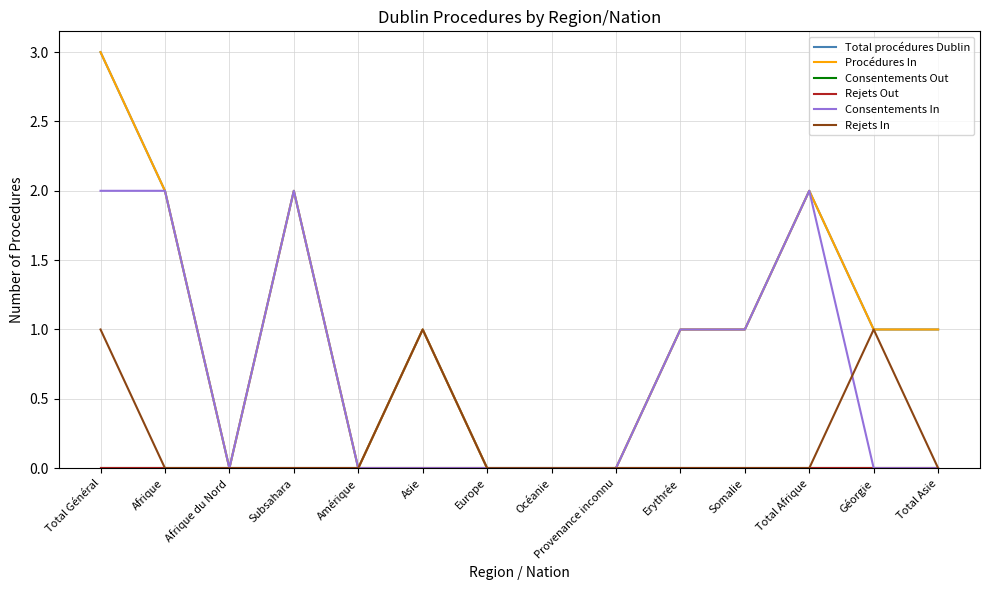

Does the chart have visible grid lines?

Yes